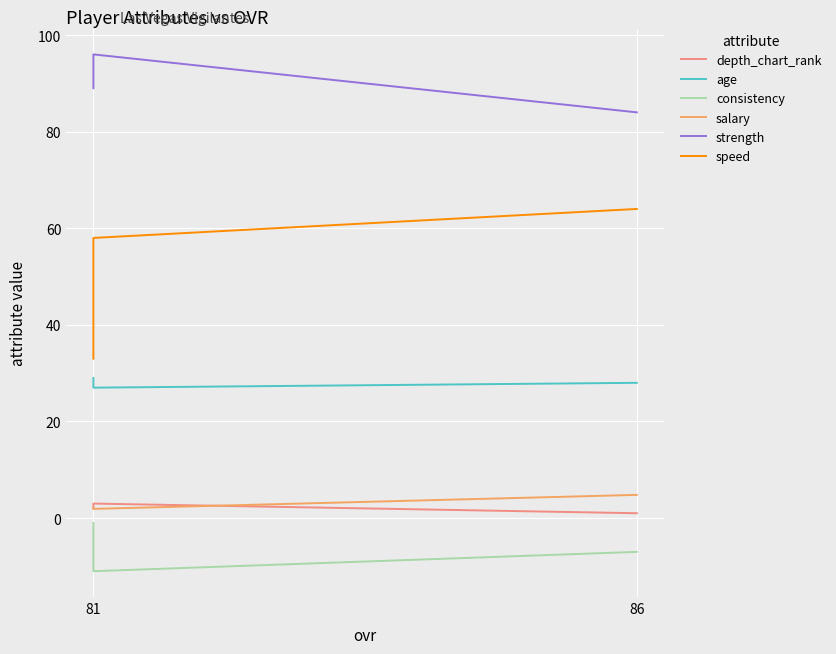

How many values in the salary series are below 2?

1